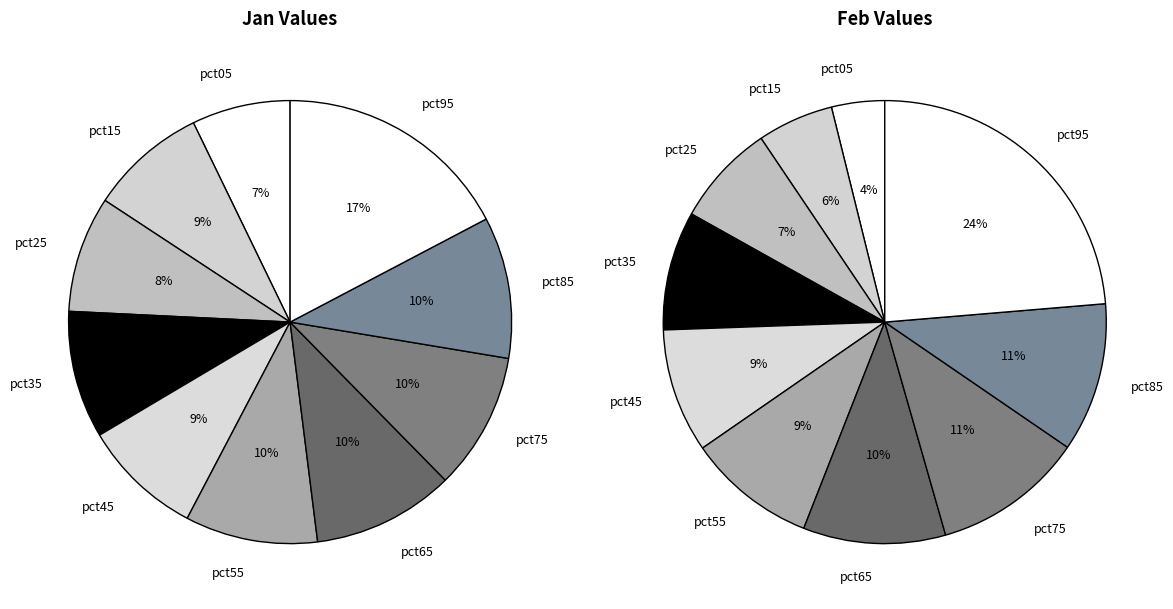

What is the difference between the highest and lowest values at 9?

0.3